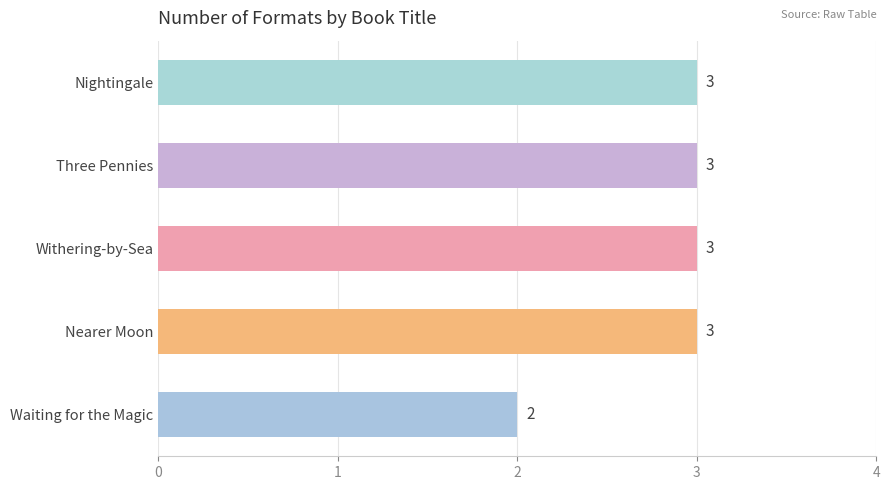

What is the ratio of the value at Nearer Moon to the value at Nightingale?

1.0